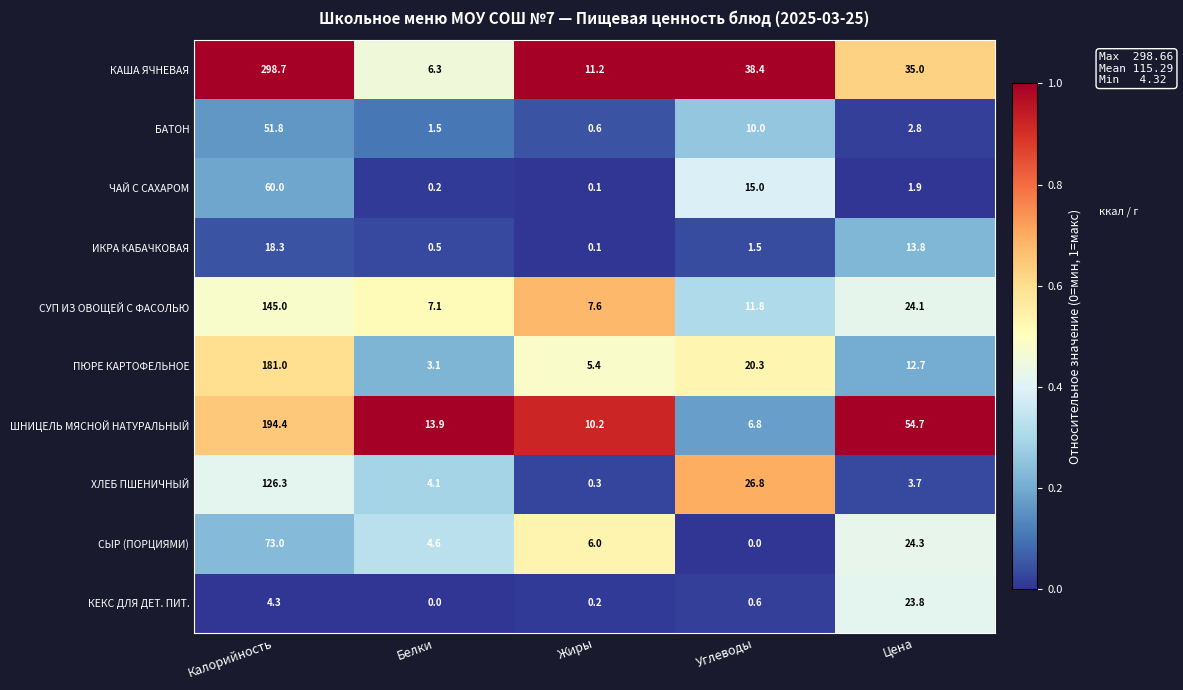

True or false: ПЮРЕ КАРТОФЕЛЬНОЕ has a value of 4.3 at Белки.

False